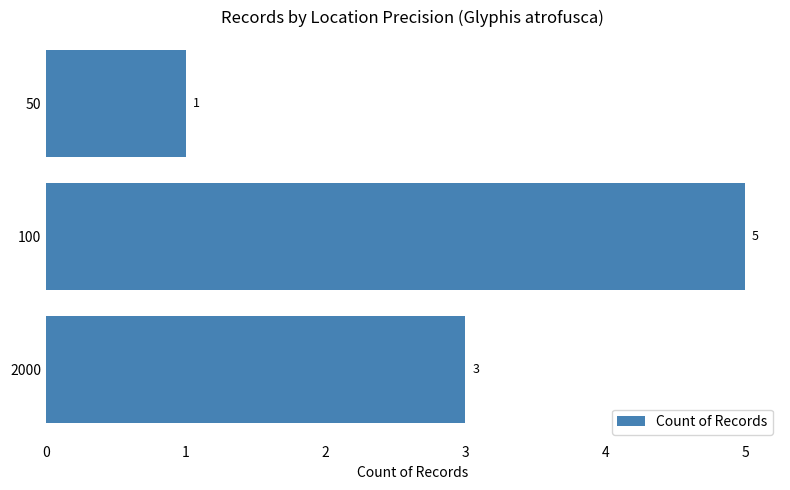

What is the smallest value displayed?

1